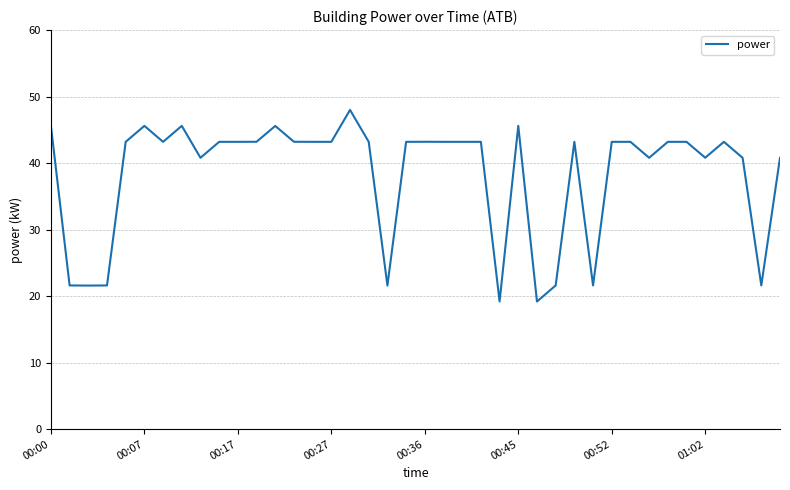

What is the difference between the maximum and minimum values?

28.8